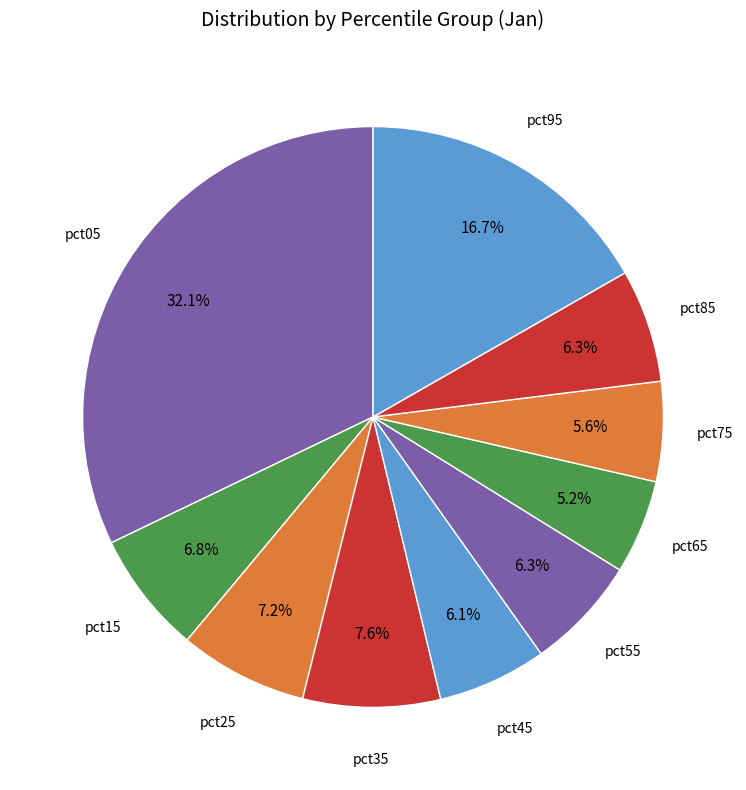

To the nearest percent, what is the average slice percentage?

10%